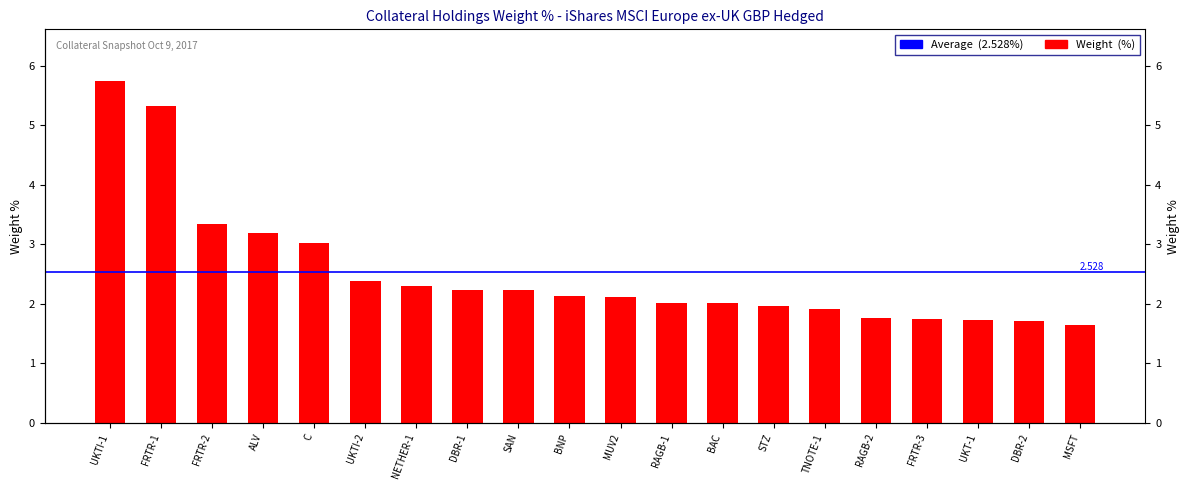

What is the label of the 1st bar from the right?

MSFT